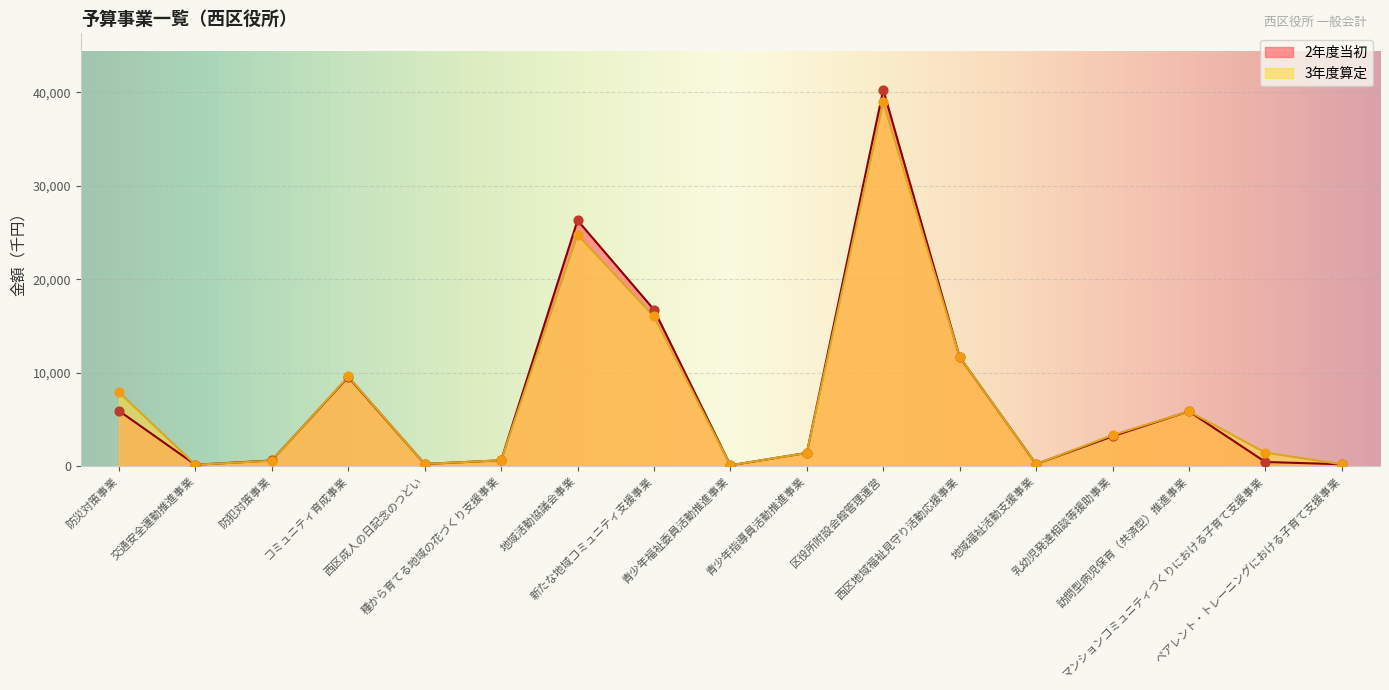

Which series has the largest total across all categories?

2年度当初